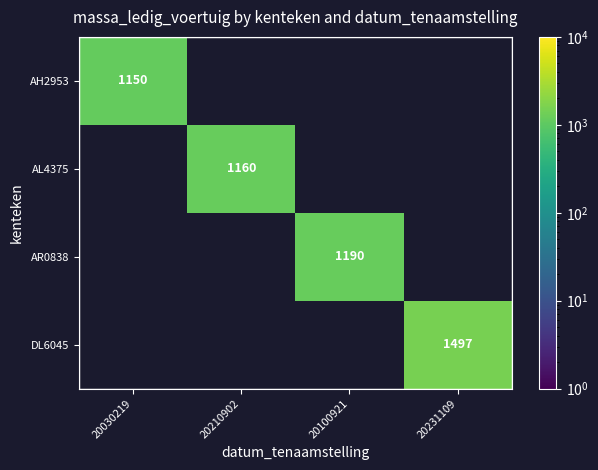

At how many categories does at least one series exceed 1321?

1